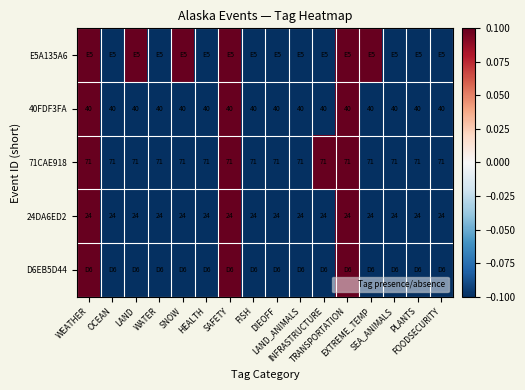

What is the average value of the 71CAE918 series?

71.0